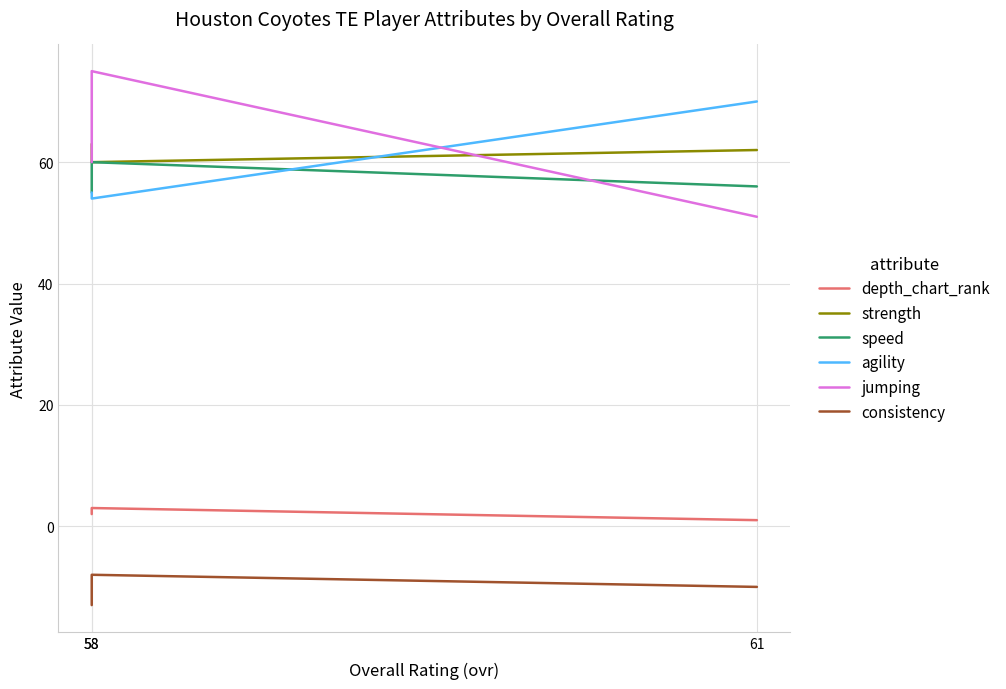

What is the approximate value of speed at 61?

56